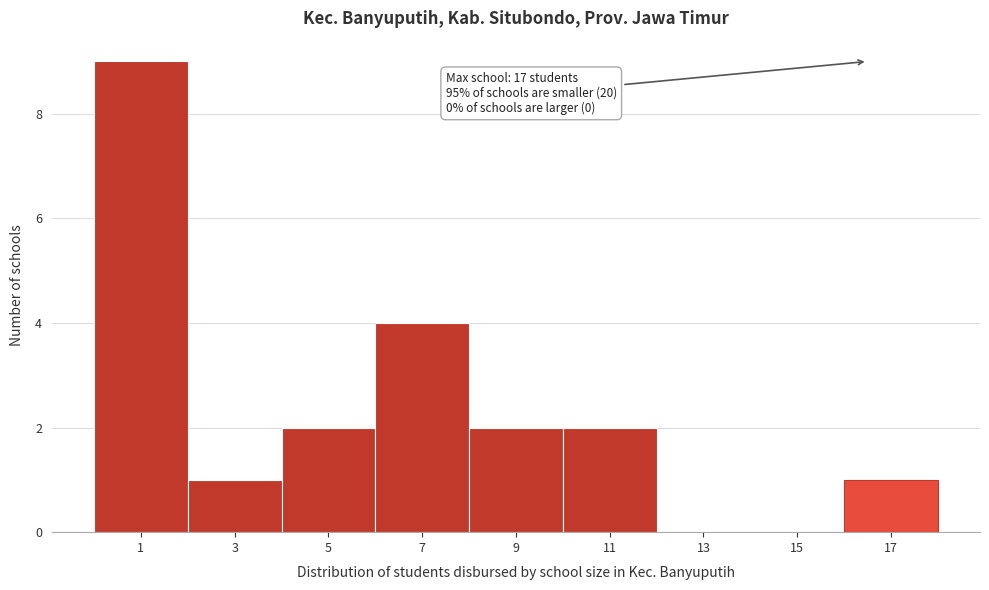

Reading left to right, transcribe all the data shown in this chart.

1=9	3=1	5=2	7=4	9=2	11=2	13=0	15=0	17=1